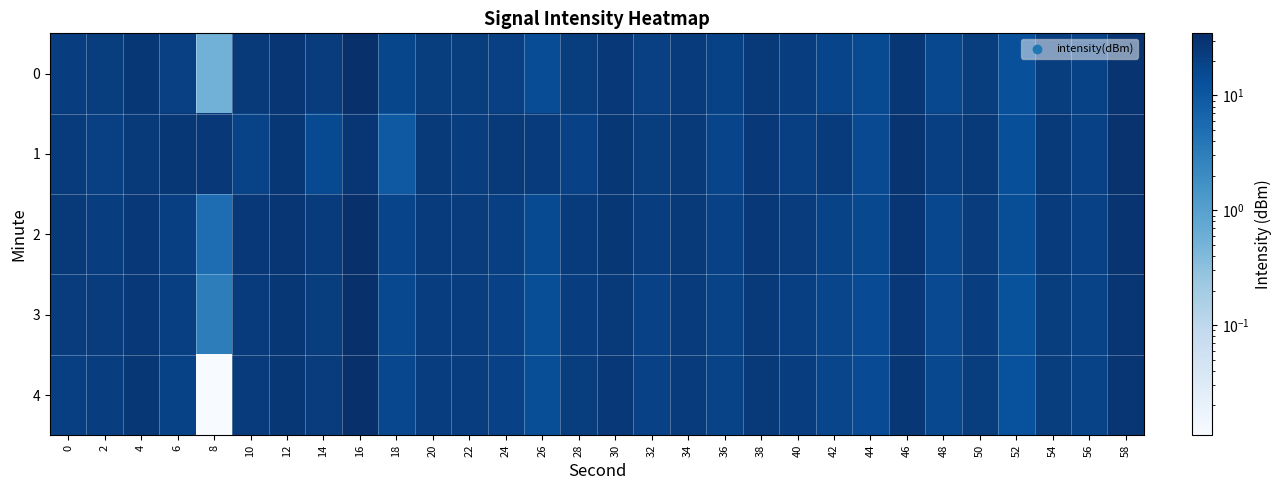

At how many categories does at least one series exceed 34?

1